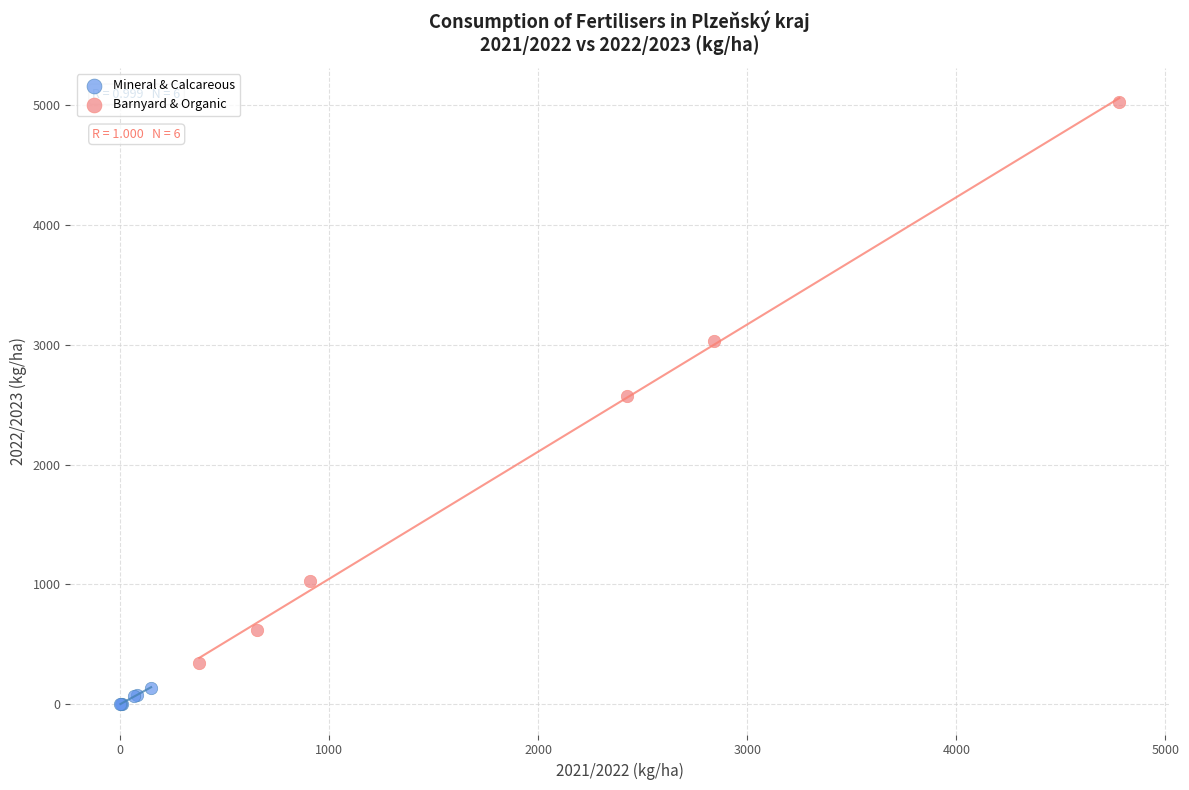

Which series has the widest spread of Y values?

Barnyard & Organic